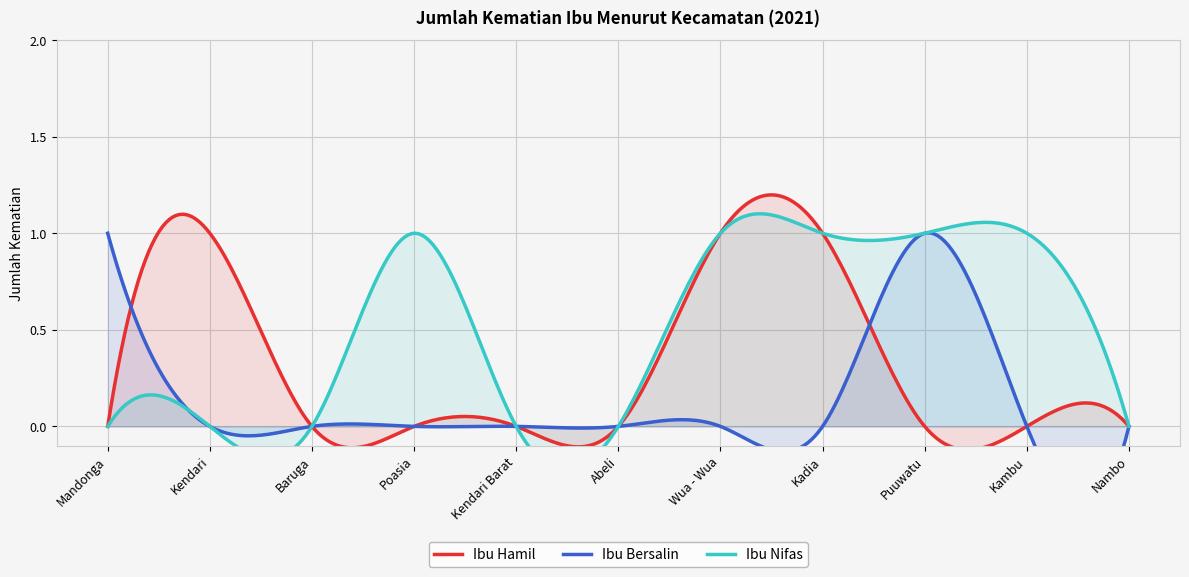

How many lines are shown in the chart?

3